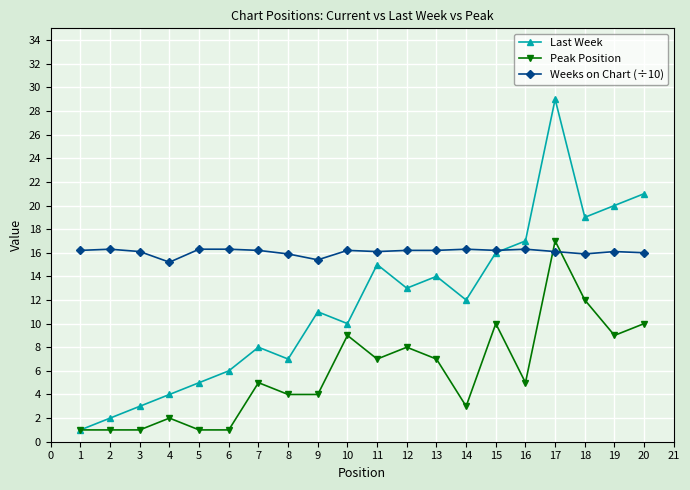

Rank the series at 7 from highest to lowest value.

Weeks on Chart (÷10), Last Week, Peak Position